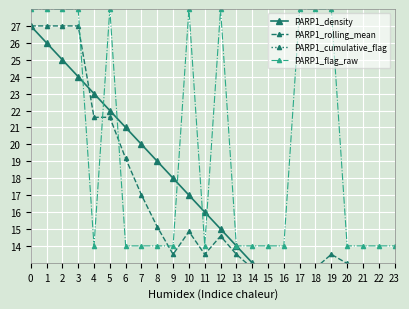

What is the minimum value shown in the chart?

1.0